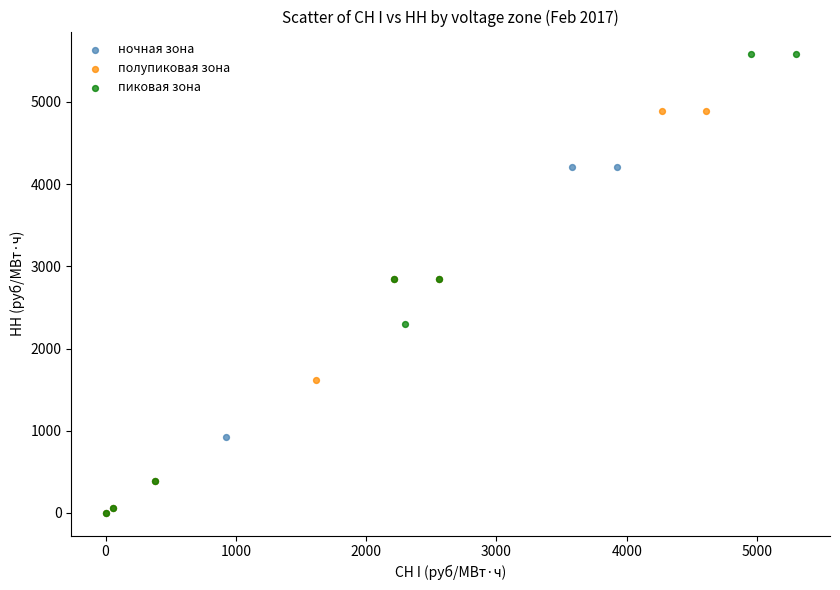

Which series has the widest spread of Y values?

пиковая зона